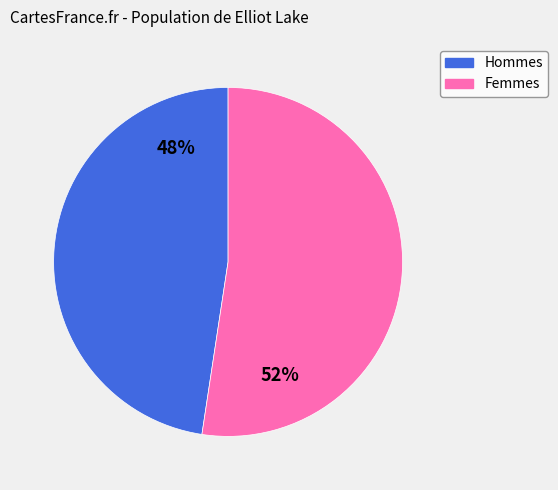

To the nearest percent, what is the average slice percentage?

50%